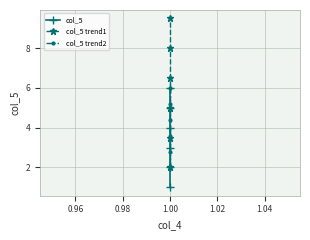

How many col_5 values are between 2 and 5?

4